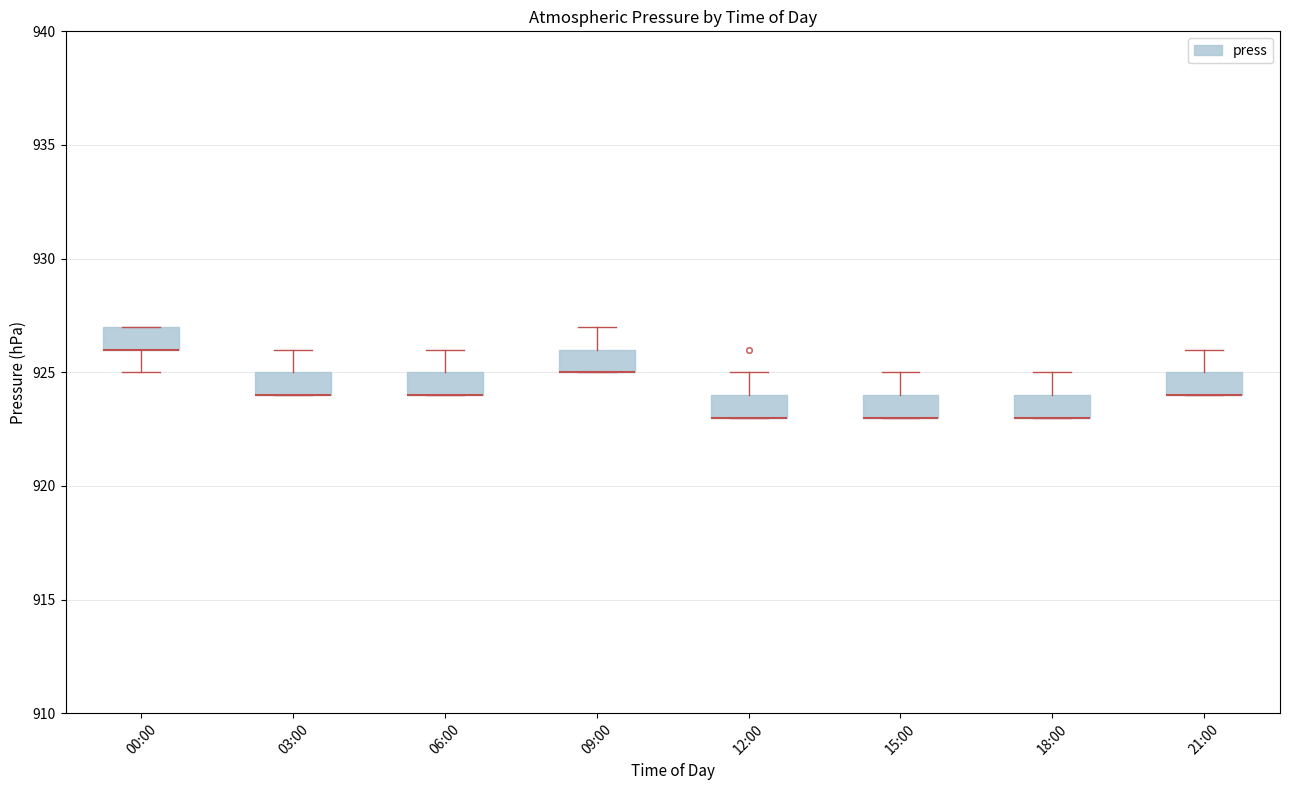

Reading left to right, transcribe this box plot: for each box, give where its median line is, the range the box spans, and where its two whiskers end, as read against the y-axis. The values are not printed on the chart, so give them approximately, as read against the axis.

00:00: median 926 (drawn on the box's lower edge), box 926 to 927, whiskers 925 to 927
03:00: median 924 (drawn on the box's lower edge), box 924 to 925, whiskers 924 to 926
06:00: median 924 (drawn on the box's lower edge), box 924 to 925, whiskers 924 to 926
09:00: median 925 (drawn on the box's lower edge), box 925 to 926, whiskers 925 to 927
12:00: median 923 (drawn on the box's lower edge), box 923 to 924, whiskers 923 to 925
15:00: median 923 (drawn on the box's lower edge), box 923 to 924, whiskers 923 to 925
18:00: median 923 (drawn on the box's lower edge), box 923 to 924, whiskers 923 to 925
21:00: median 924 (drawn on the box's lower edge), box 924 to 925, whiskers 924 to 926